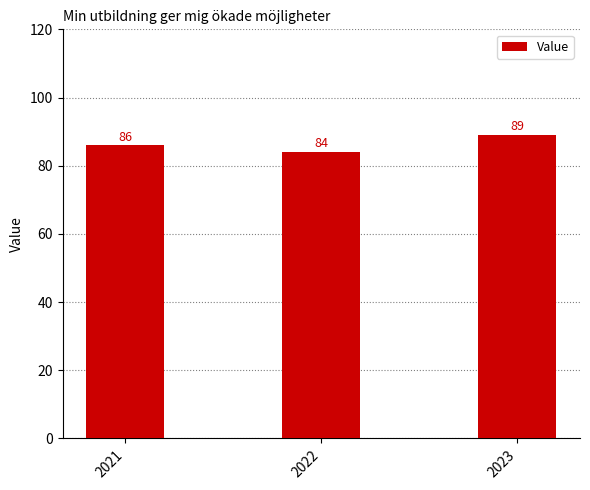

What is the approximate value at 2023?

89